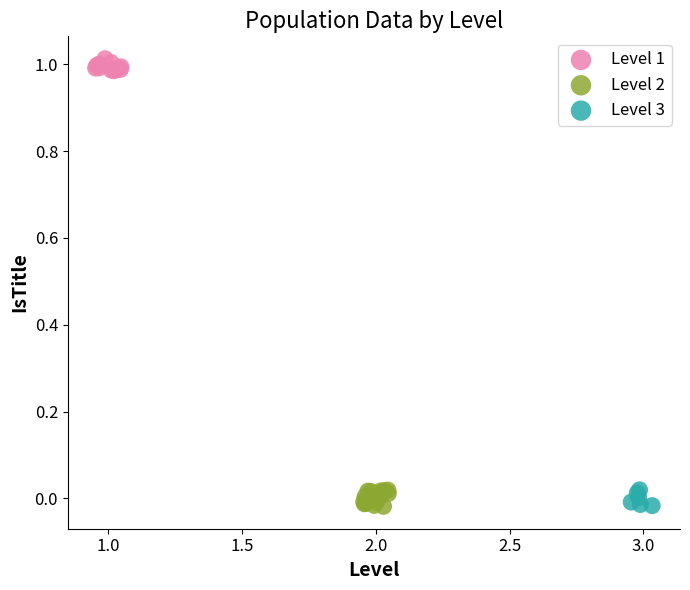

Which series reaches the maximum Y coordinate?

Level 1